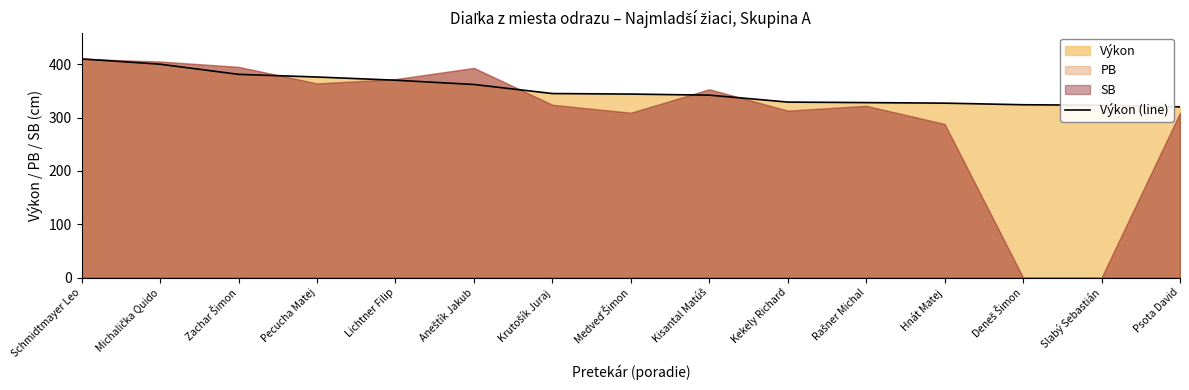

Approximately how many times larger is the value at Kekely Richard compared to Aneštík Jakub?

0.9